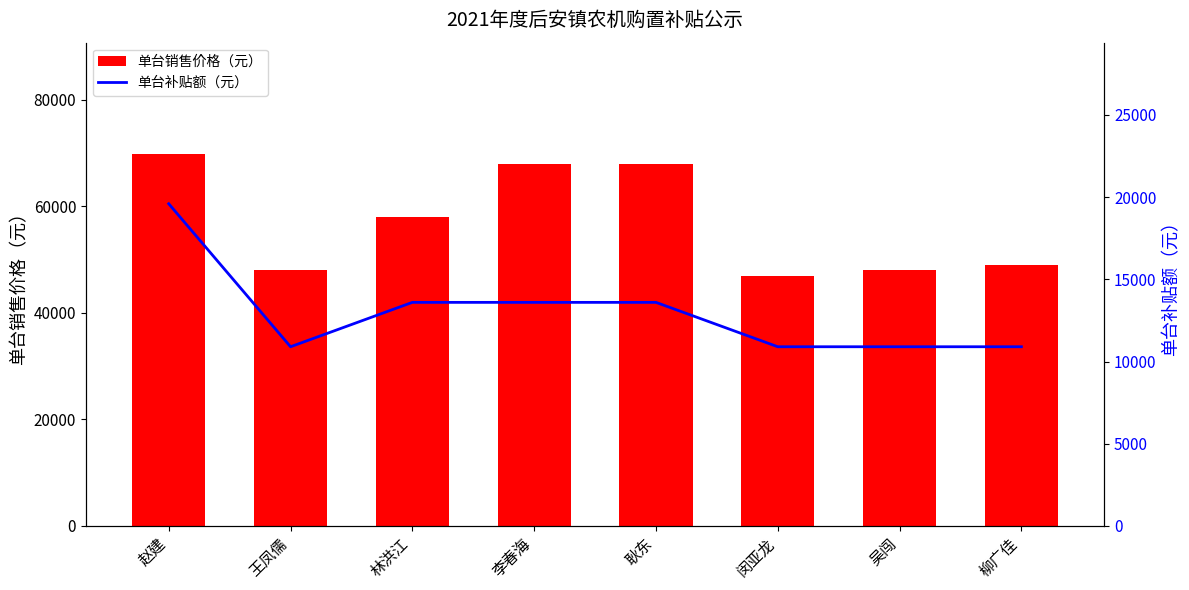

What are all the series names shown in the legend?

单台销售价格（元）, 单台补贴额（元）